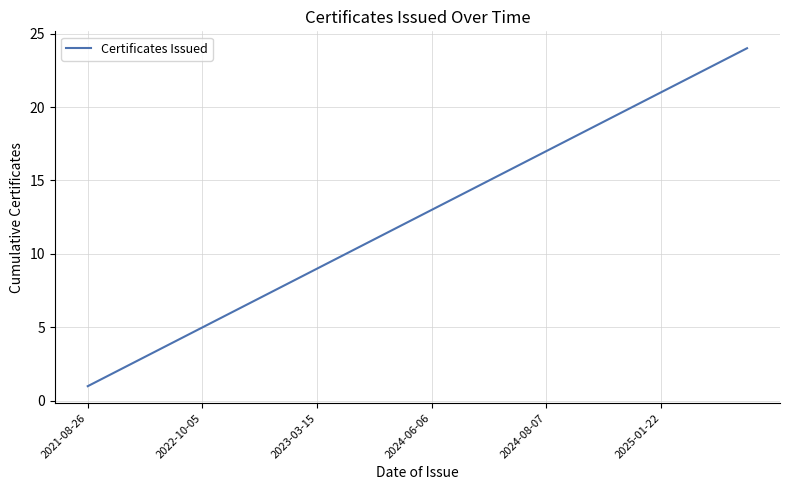

What is the difference between the maximum and minimum values?

23